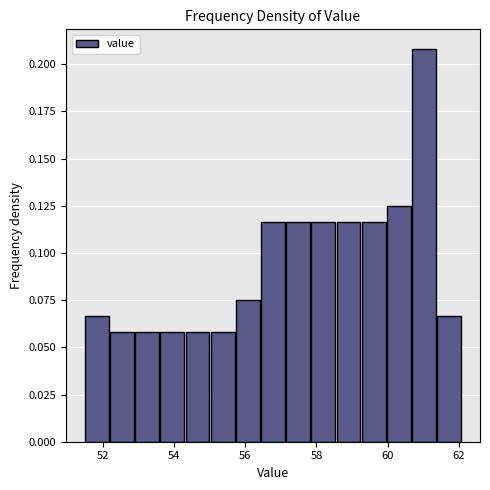

Read against the x-axis, roughly where is the centre of the tallest bar?

61.0